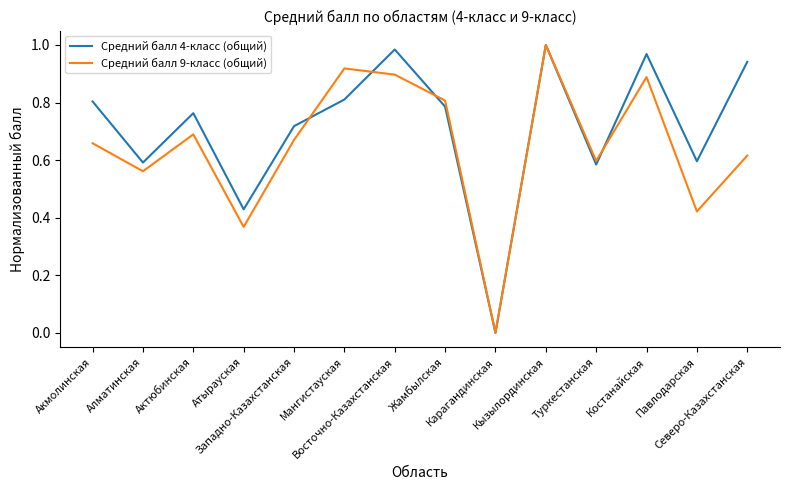

What are all the series names shown in the legend?

Средний балл 4-класс (общий), Средний балл 9-класс (общий)